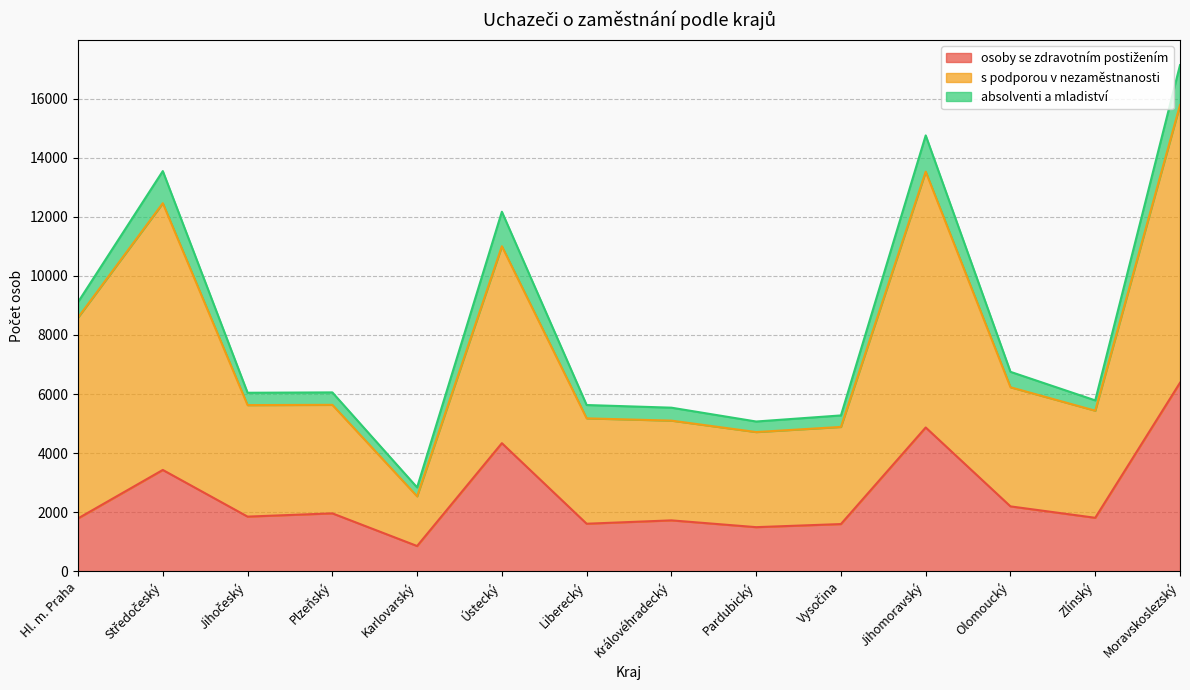

Which series has the largest range (max minus min)?

s podporou v nezaměstnanosti